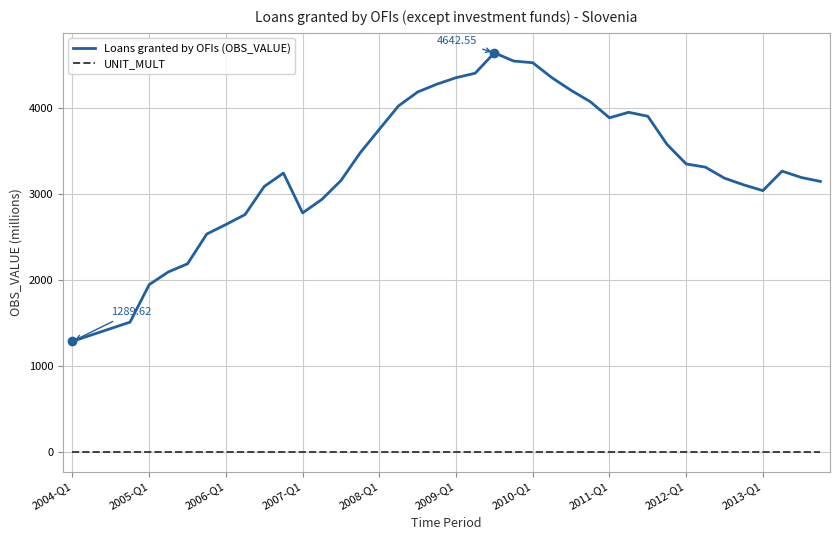

Which series has the widest spread of values?

Loans granted by OFIs (OBS_VALUE)